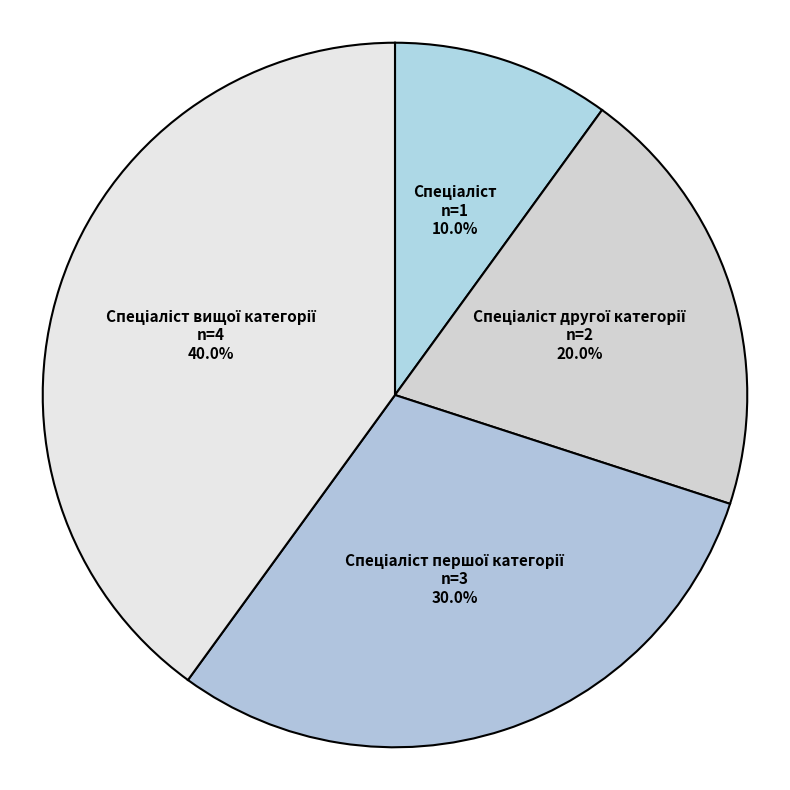

To the nearest percent, what is the average slice percentage?

25%